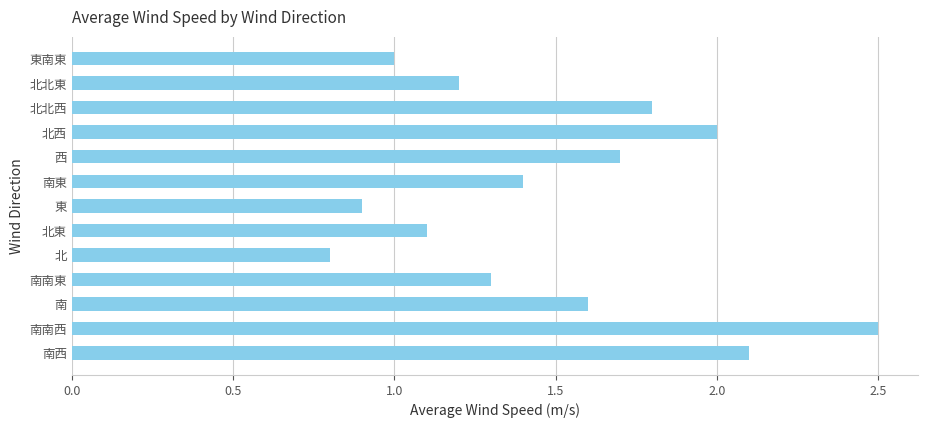

What is the sum of the values at 北北東 and 南東?

2.6